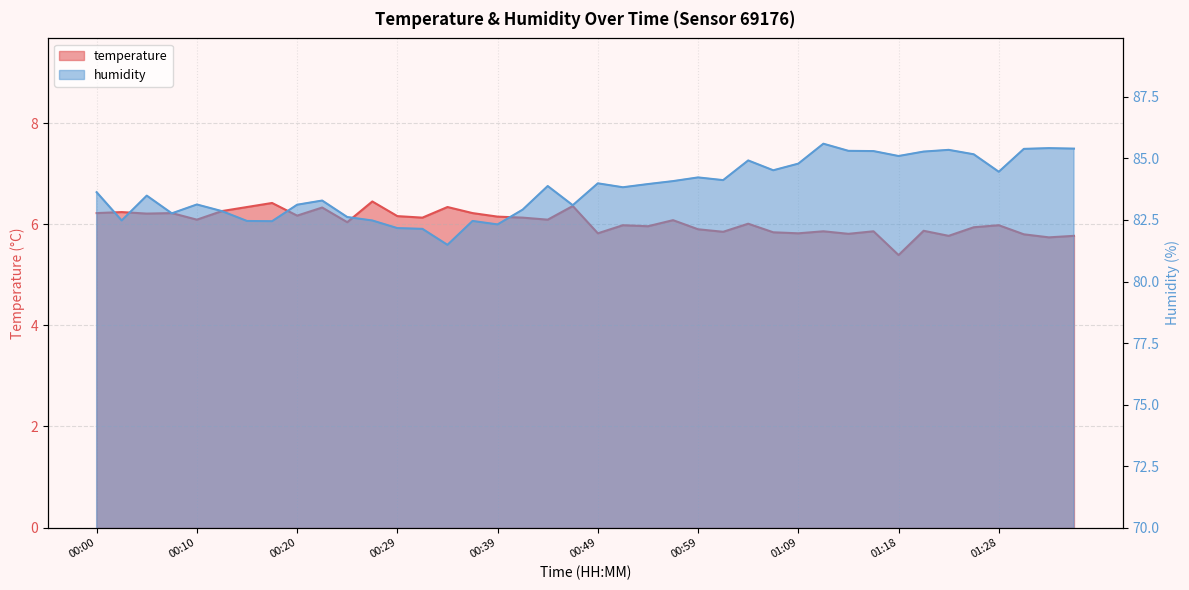

What is the approximate value of humidity at 01:06?

84.5